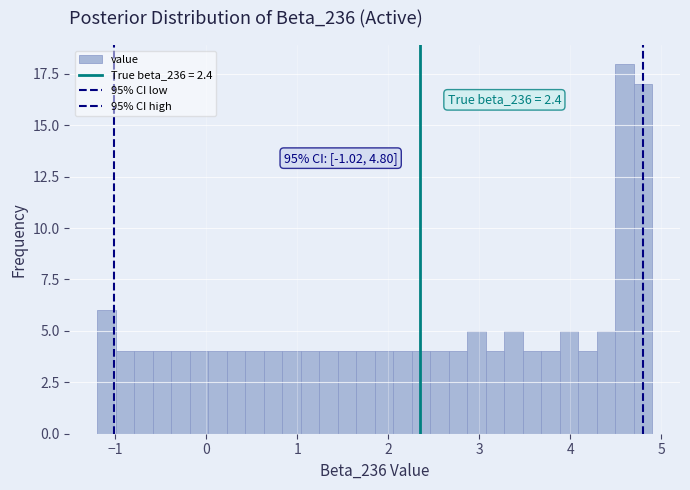

Read against the x-axis, roughly where is the centre of the tallest bar?

4.6